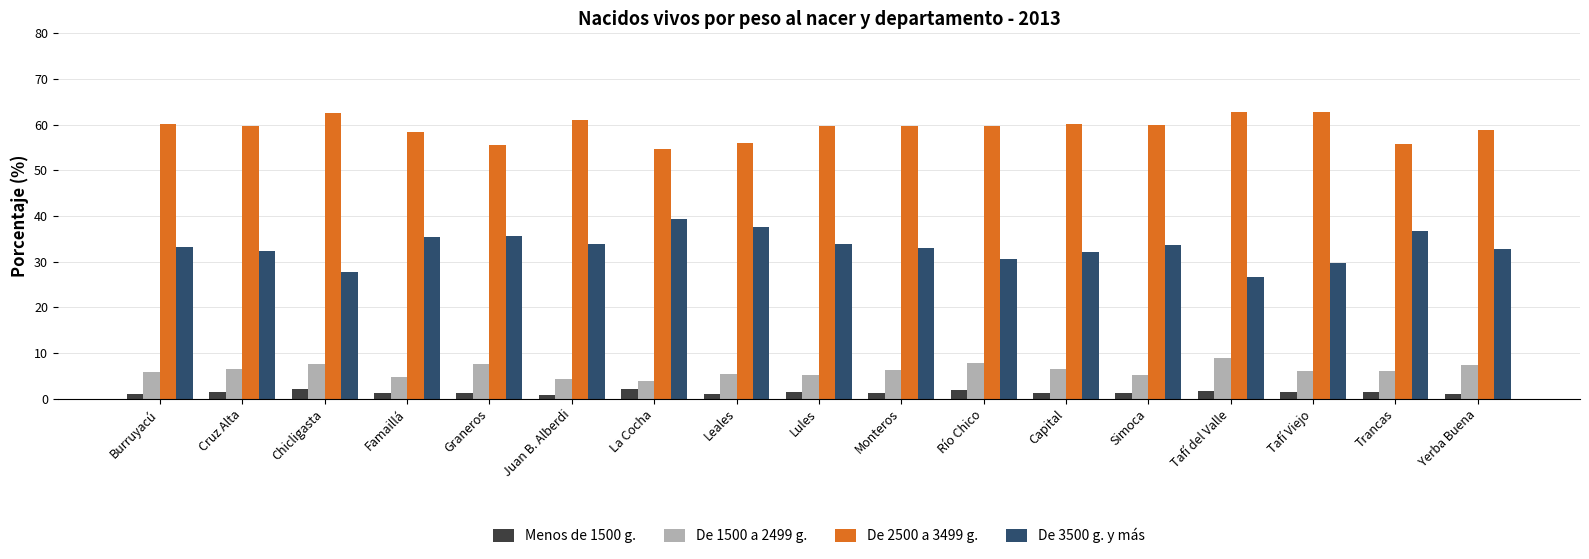

What is the minimum value for De 2500 a 3499 g.?

54.6